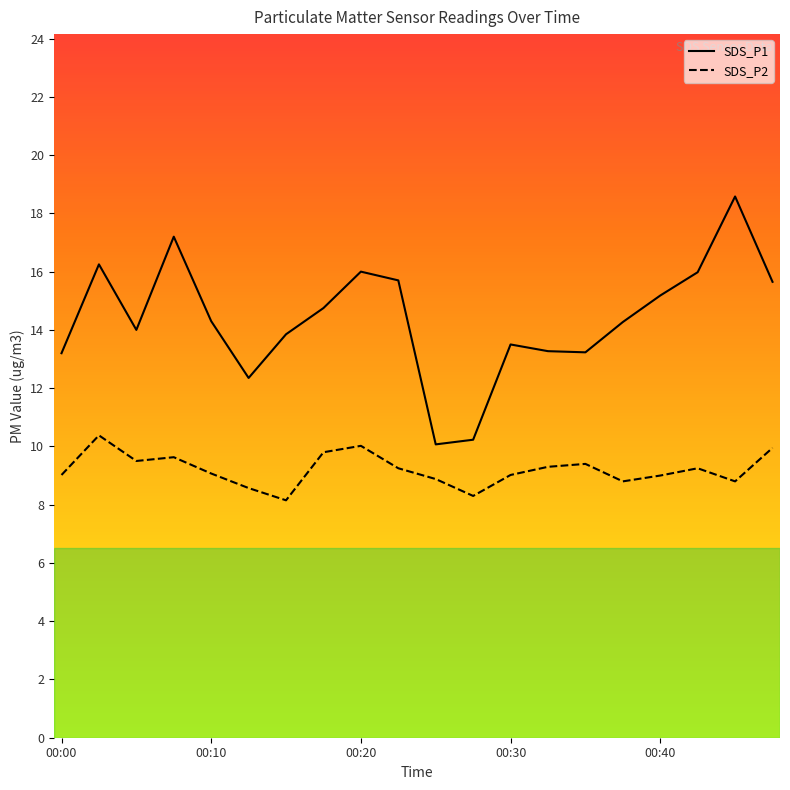

True or false: SDS_P1 and SDS_P2 intersect in this chart.

False